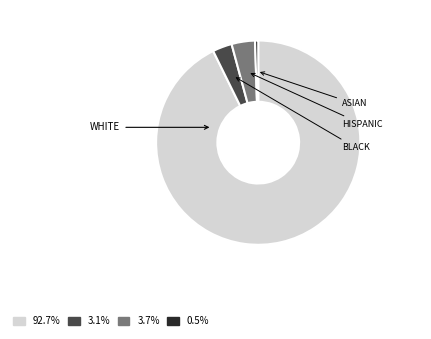

Does any single category account for the majority?

Yes